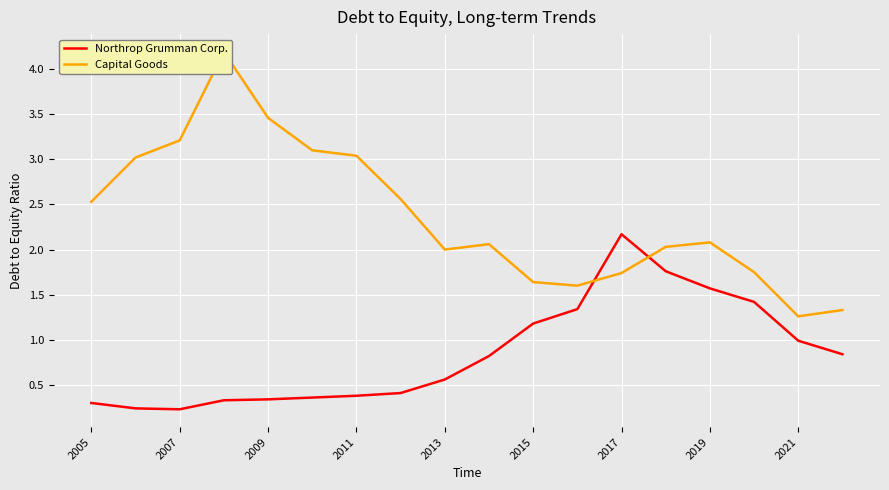

Is it true that Northrop Grumman Corp. equals 2.2 at 2017?

True